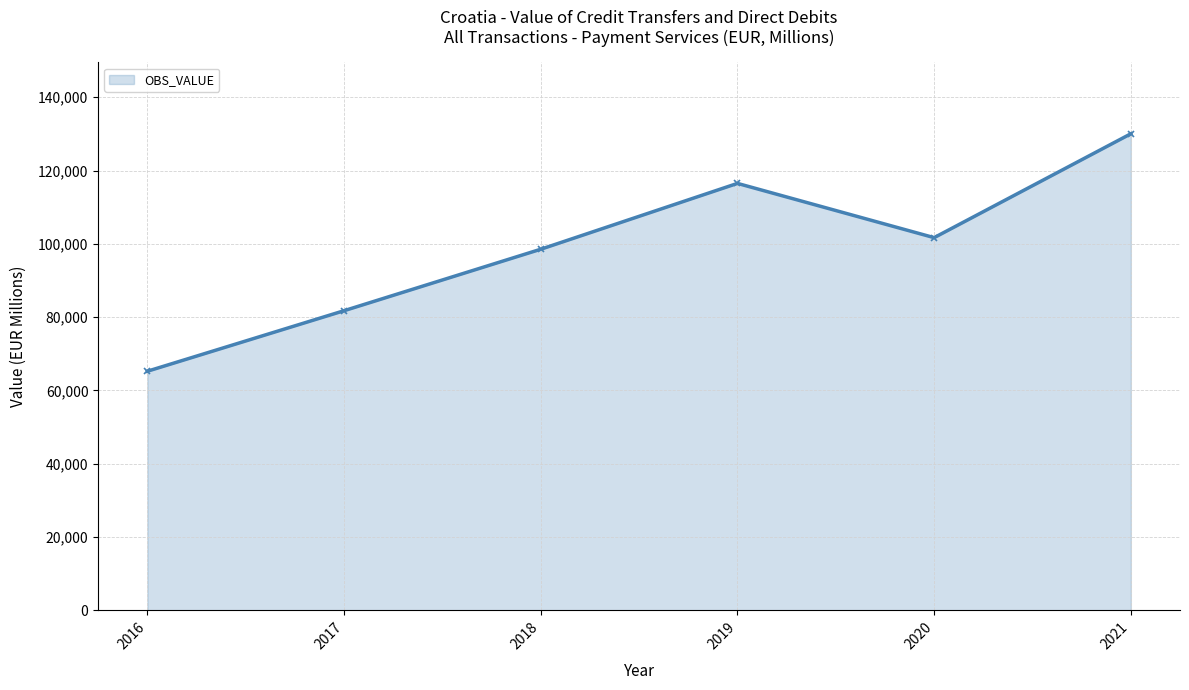

Which category has the highest value across all series?

2021